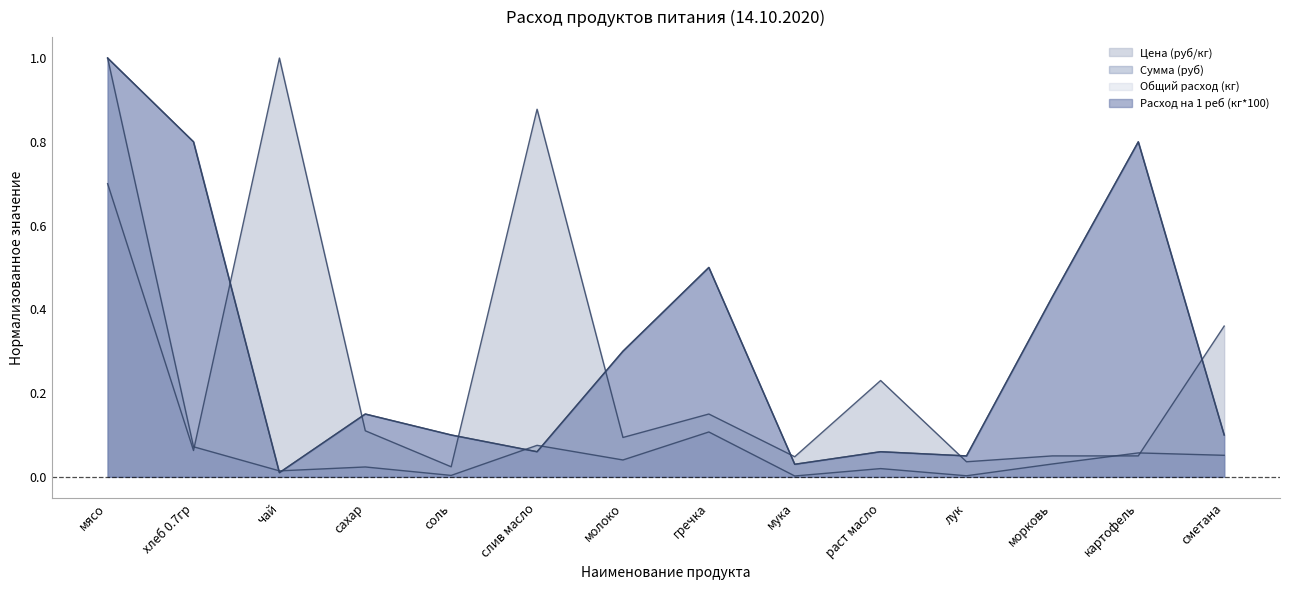

True or false: Цена (руб/кг) has more than 0 interior local peaks.

True